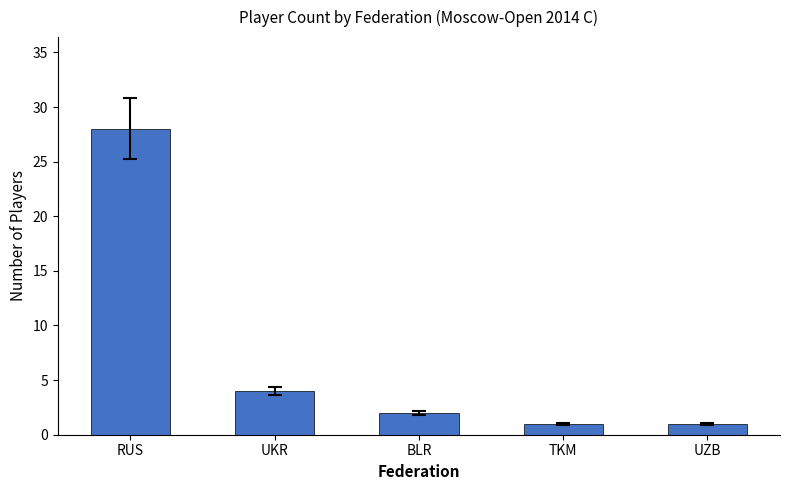

What is the ratio of the value at UKR to the value at BLR?

2.0